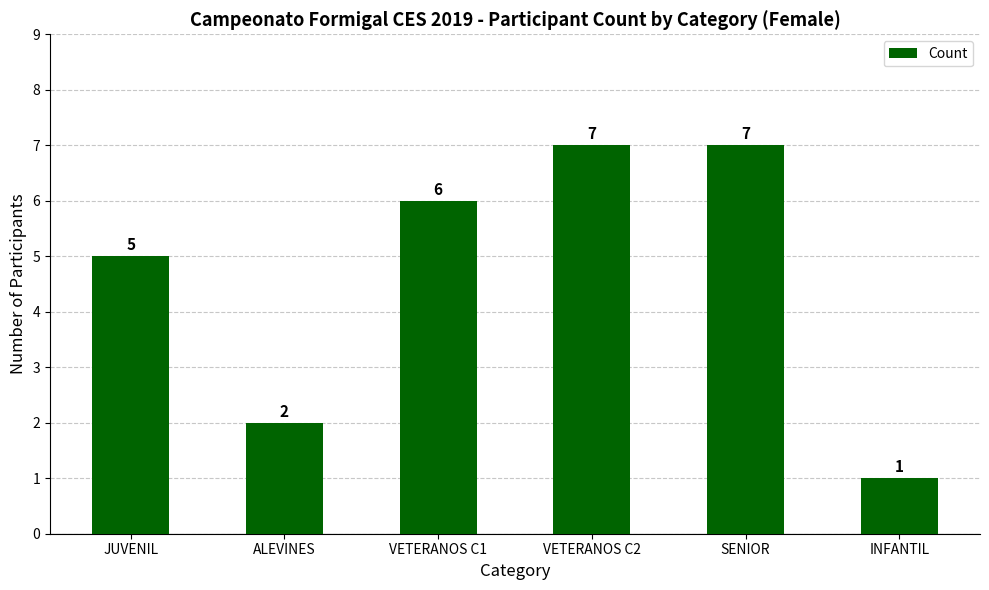

Approximately how many times larger is the value at VETERANOS C2 compared to SENIOR?

1.0